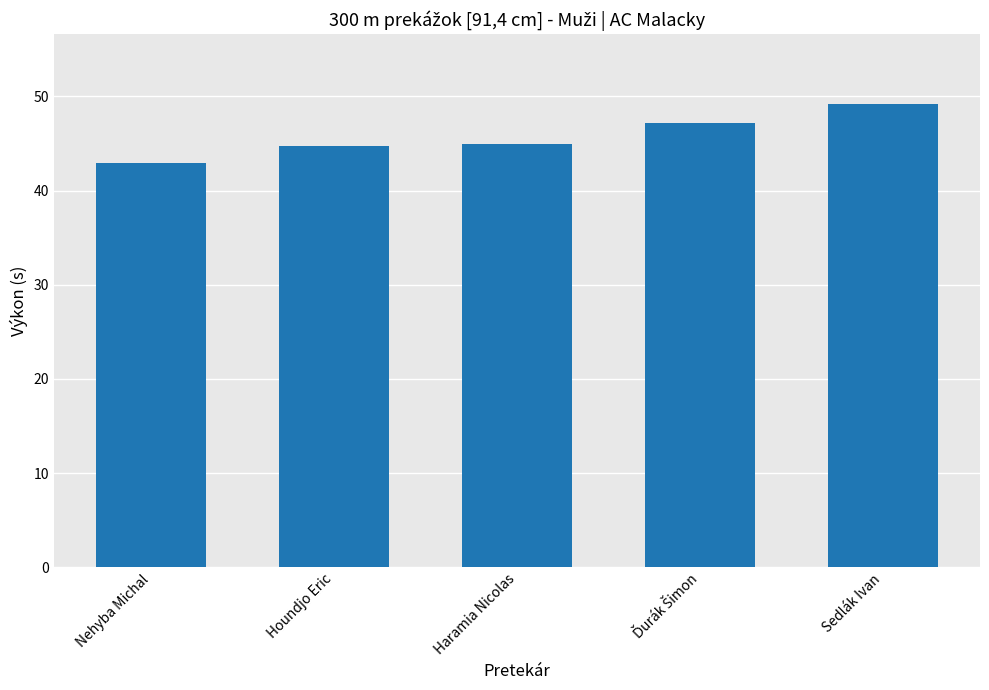

How many data points are above 44?

4